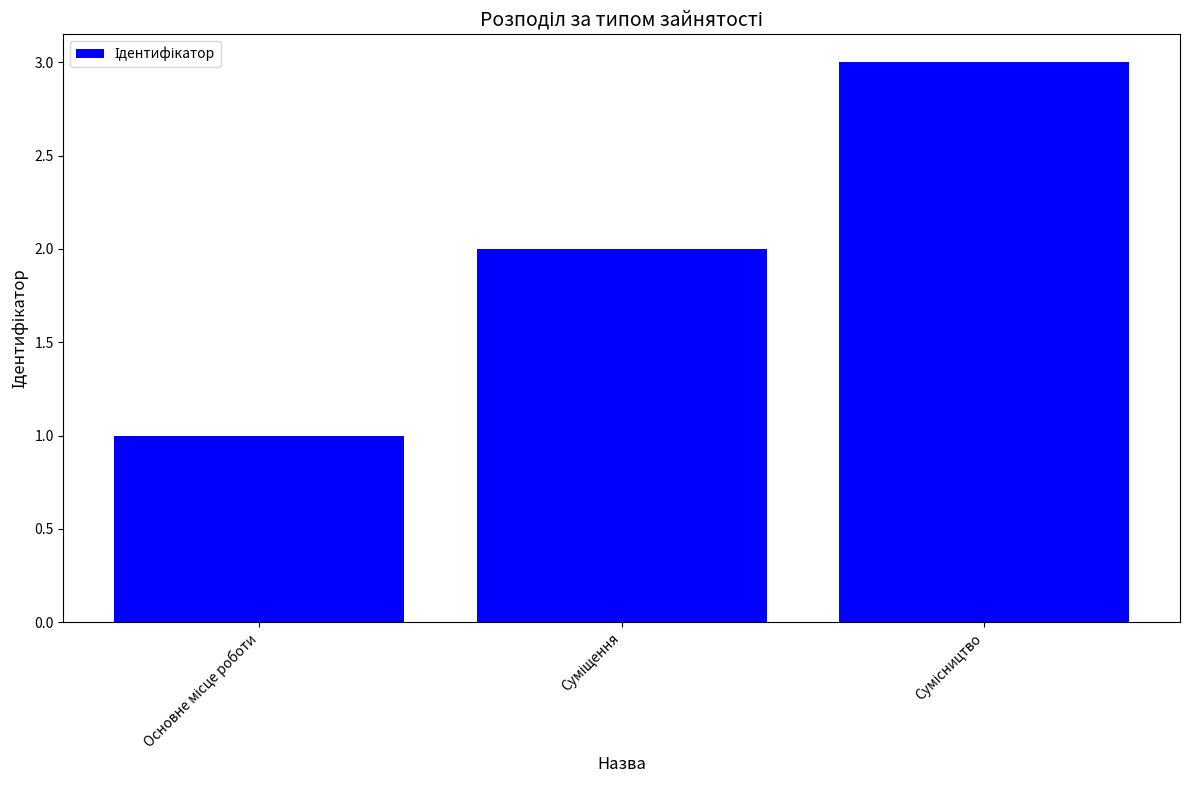

What is the maximum value shown in the chart?

3